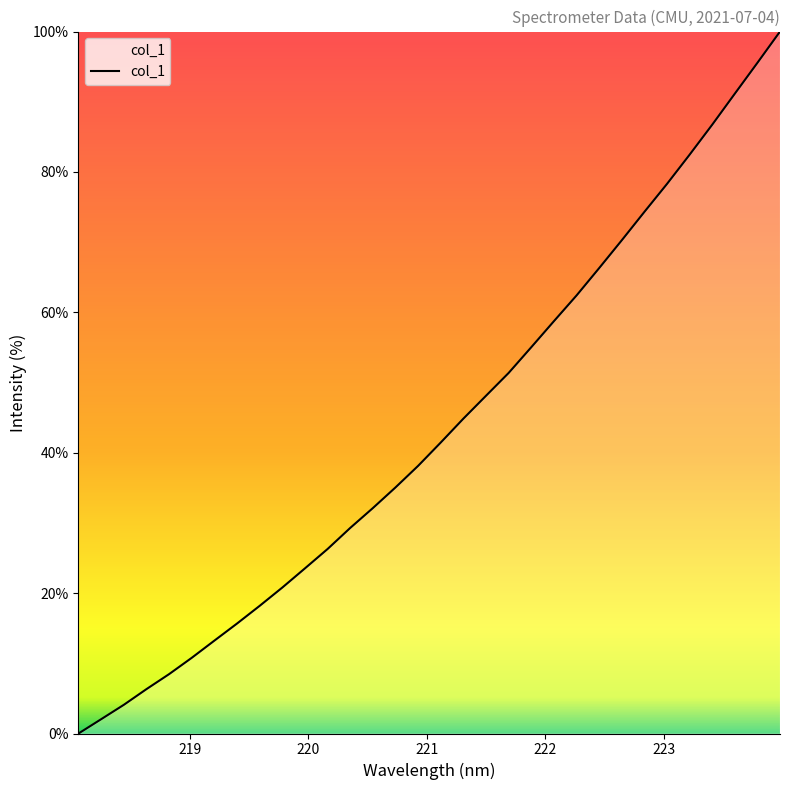

What is the maximum value shown in the chart?

100.0